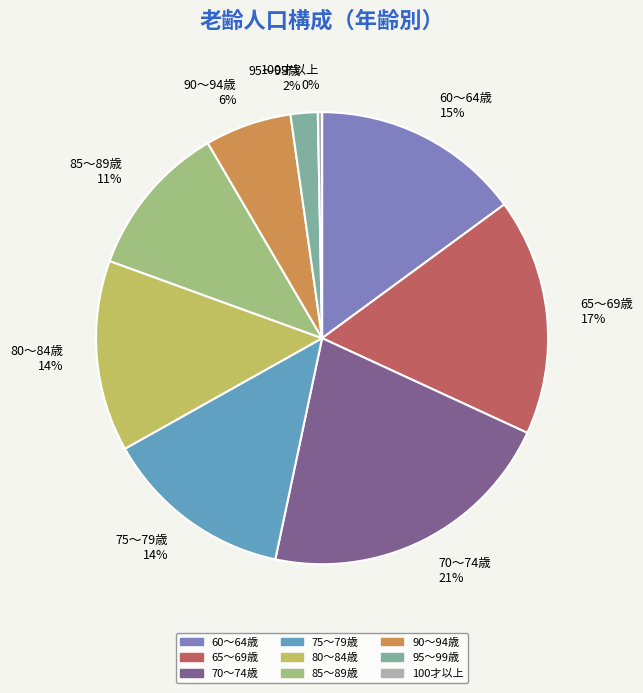

Is the sum of 75～79歳 14% and 80～84歳 14% greater than half?

No